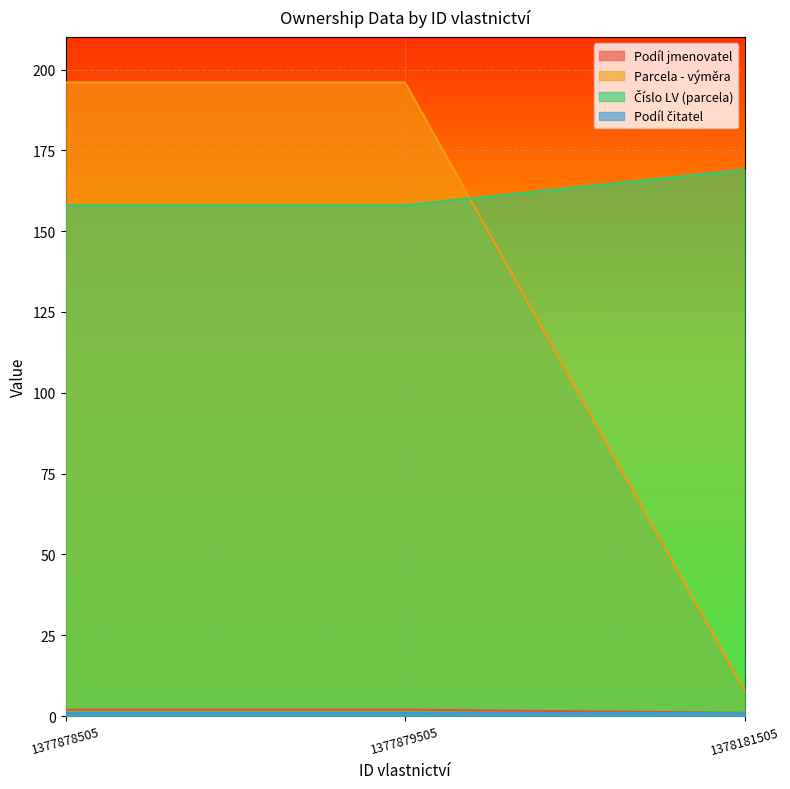

Count the Číslo LV (parcela) values in the range 158 to 169.

3